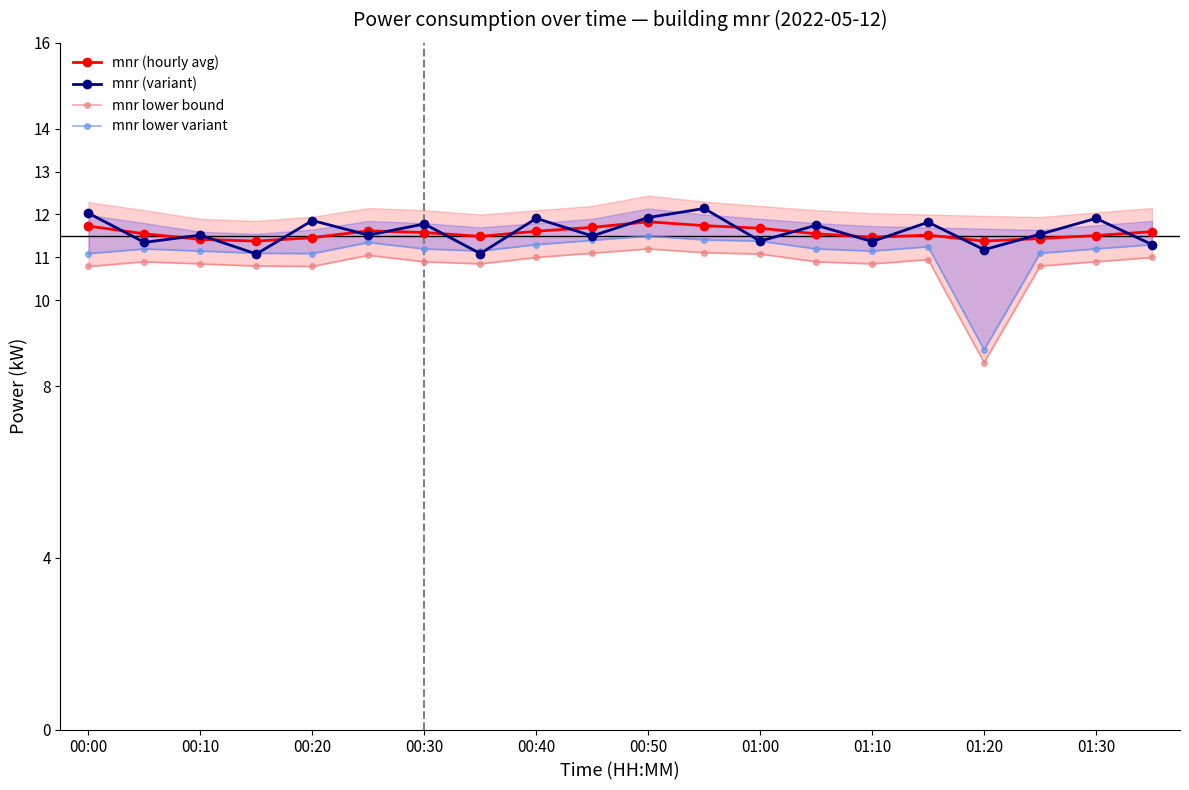

Is it true that mnr (variant) equals 14.7 at 01:20?

False